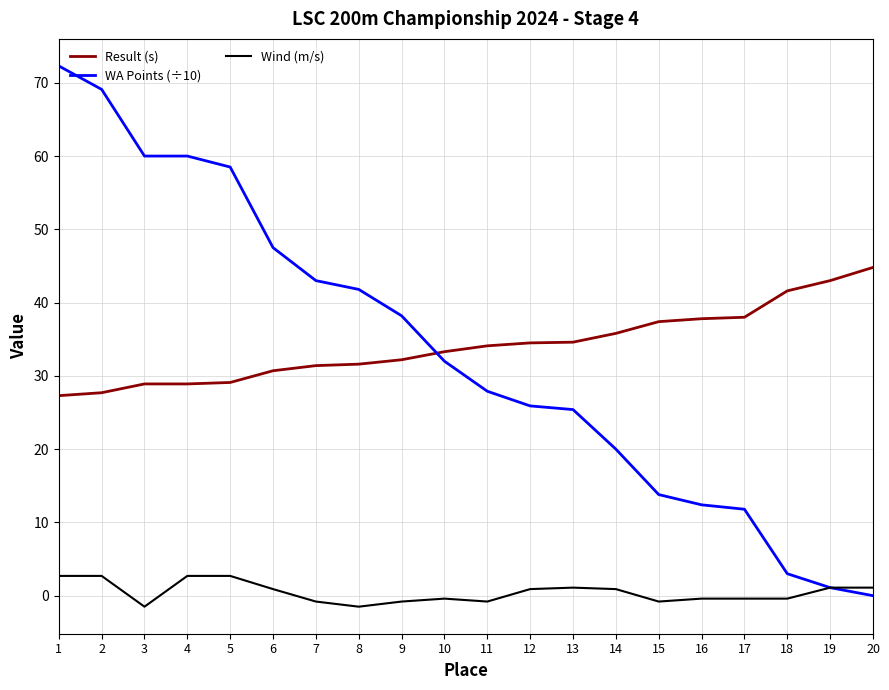

Which series ends up on top after the final intersection of Result (s) and WA Points (÷10)?

Result (s)